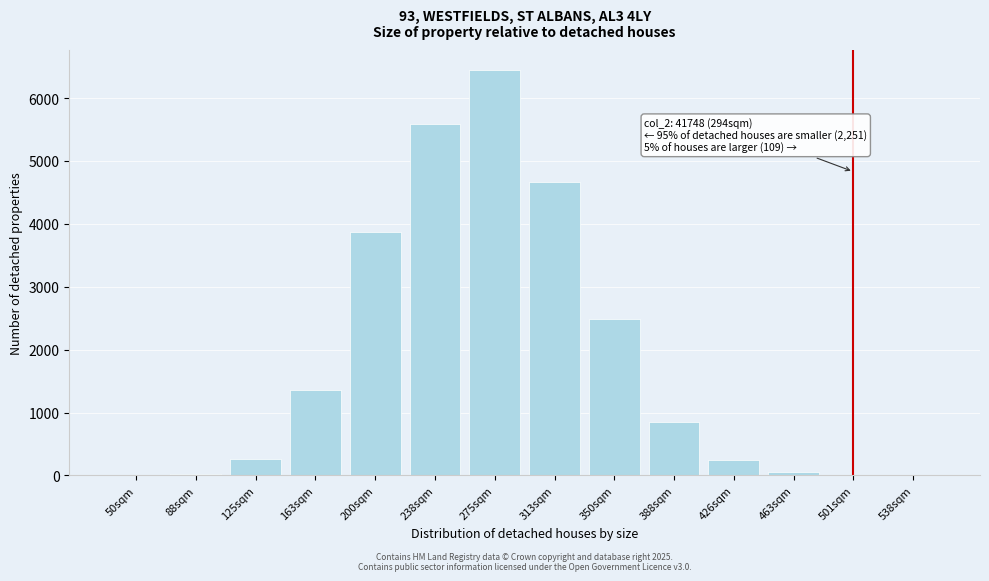

Between 163sqm and 275sqm, which is larger?

275sqm